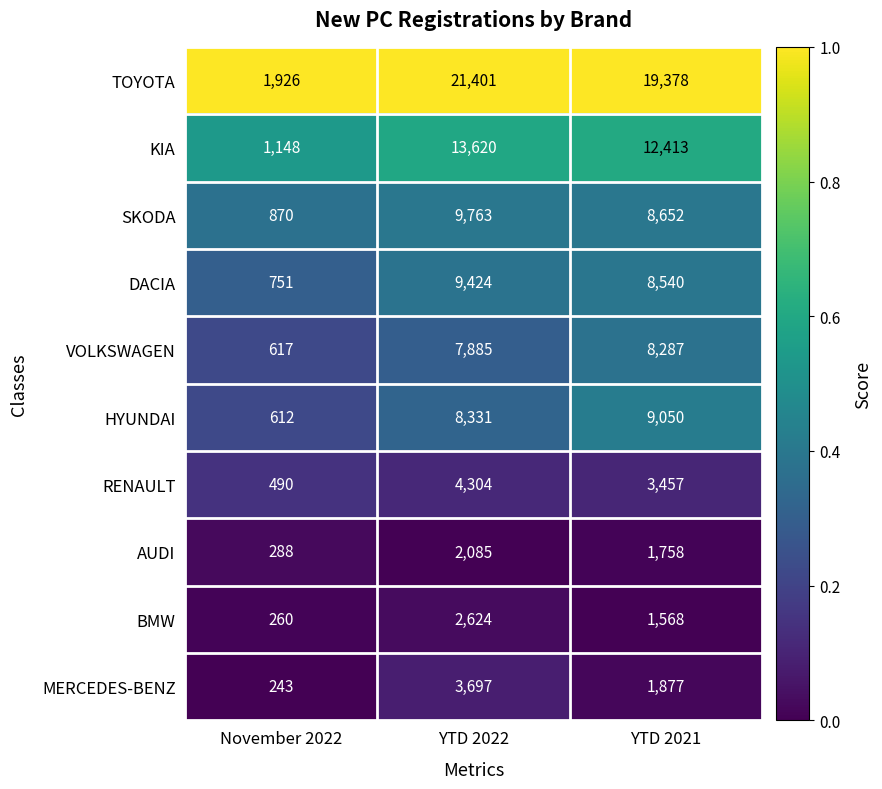

What is the difference between the maximum and minimum values in the KIA series?

12472